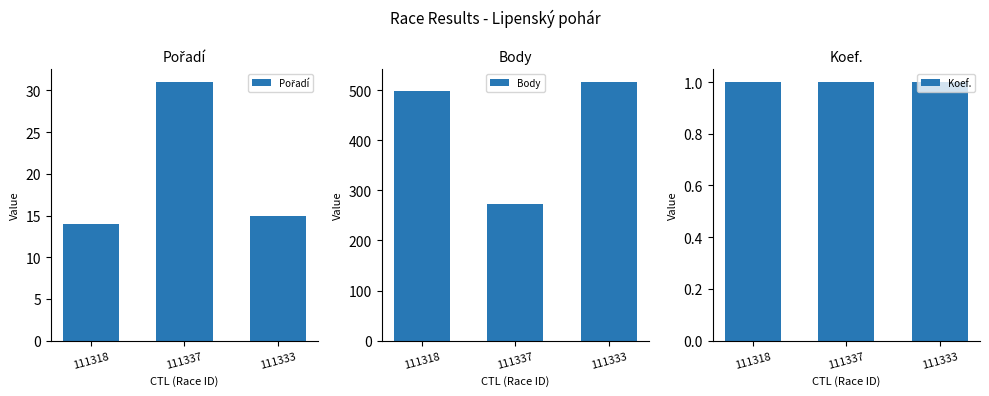

List the labels in order of Koef. value, smallest first.

111318, 111337, 111333